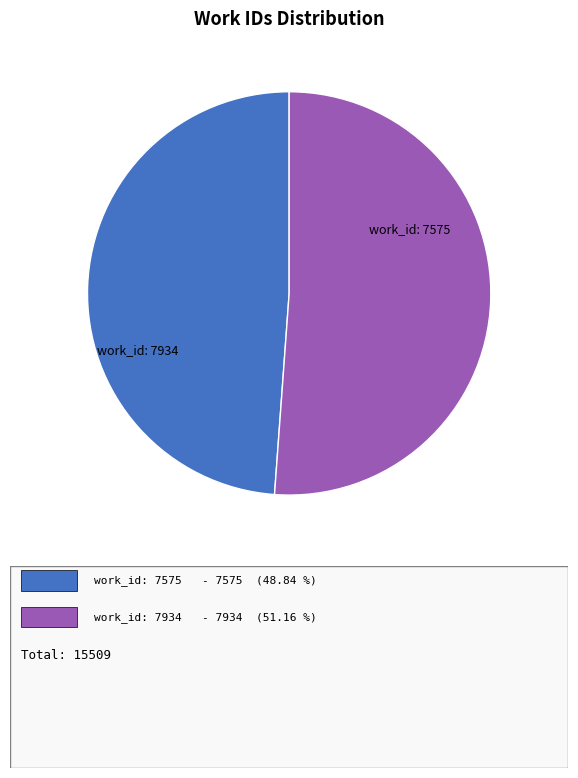

Does any single category account for the majority?

Yes